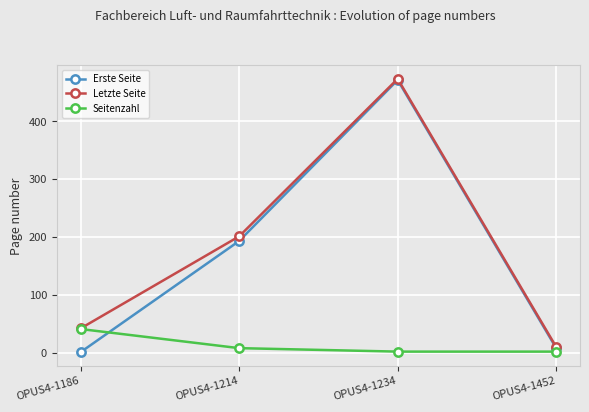

Where is Letzte Seite nearest to the value 241?

OPUS4-1214